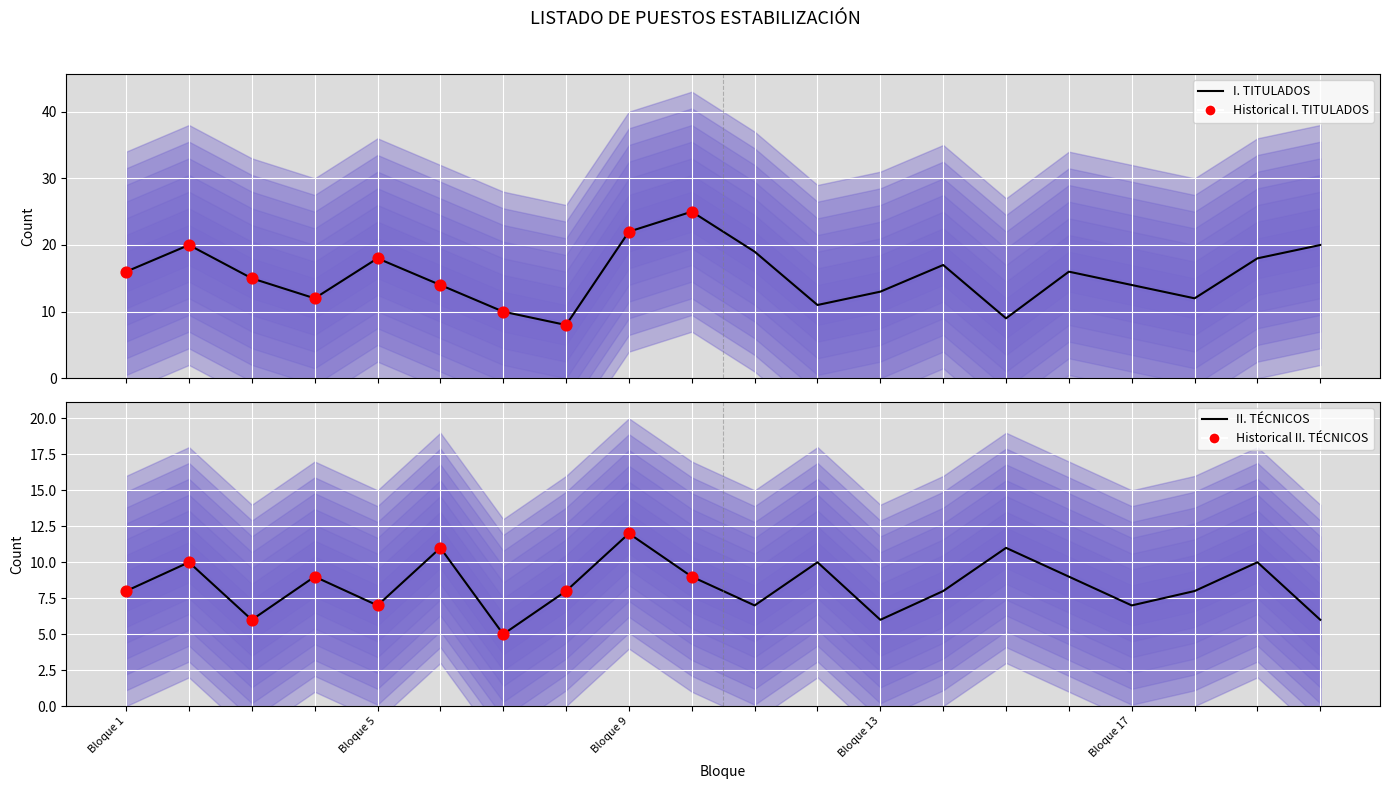

At how many categories does at least one series exceed 18?

5